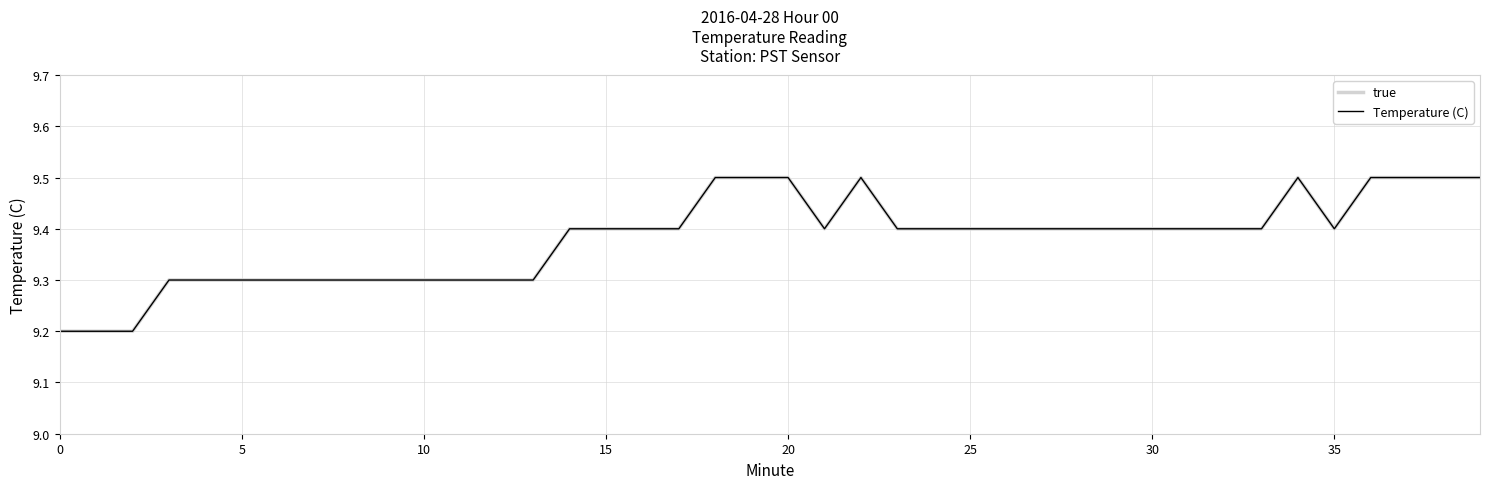

True or false: Temperature (C) and true intersect in this chart.

False